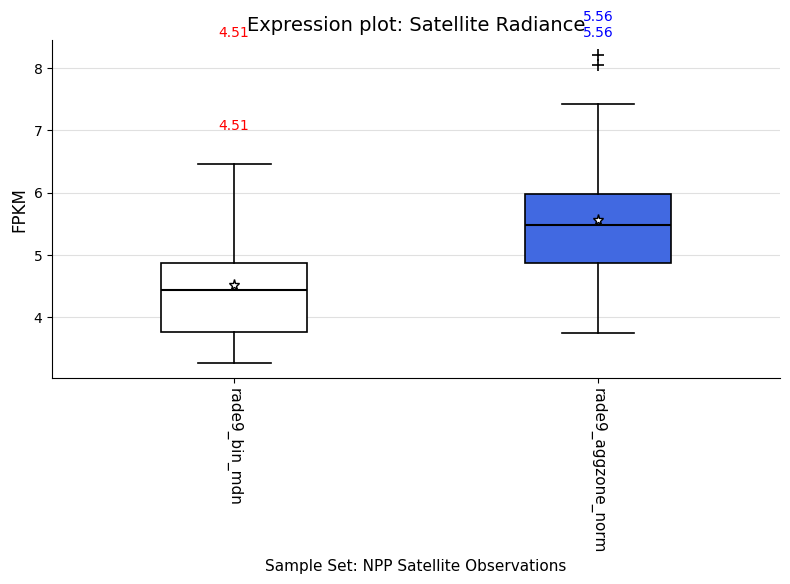

Which box's median line is the lowest?

rade9_bin_mdn